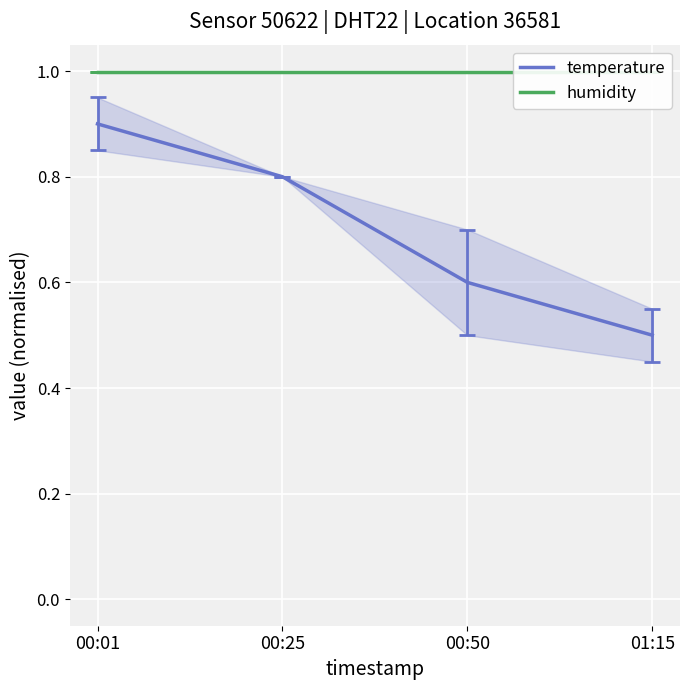

At which category is the sum across all series the highest?

00:01